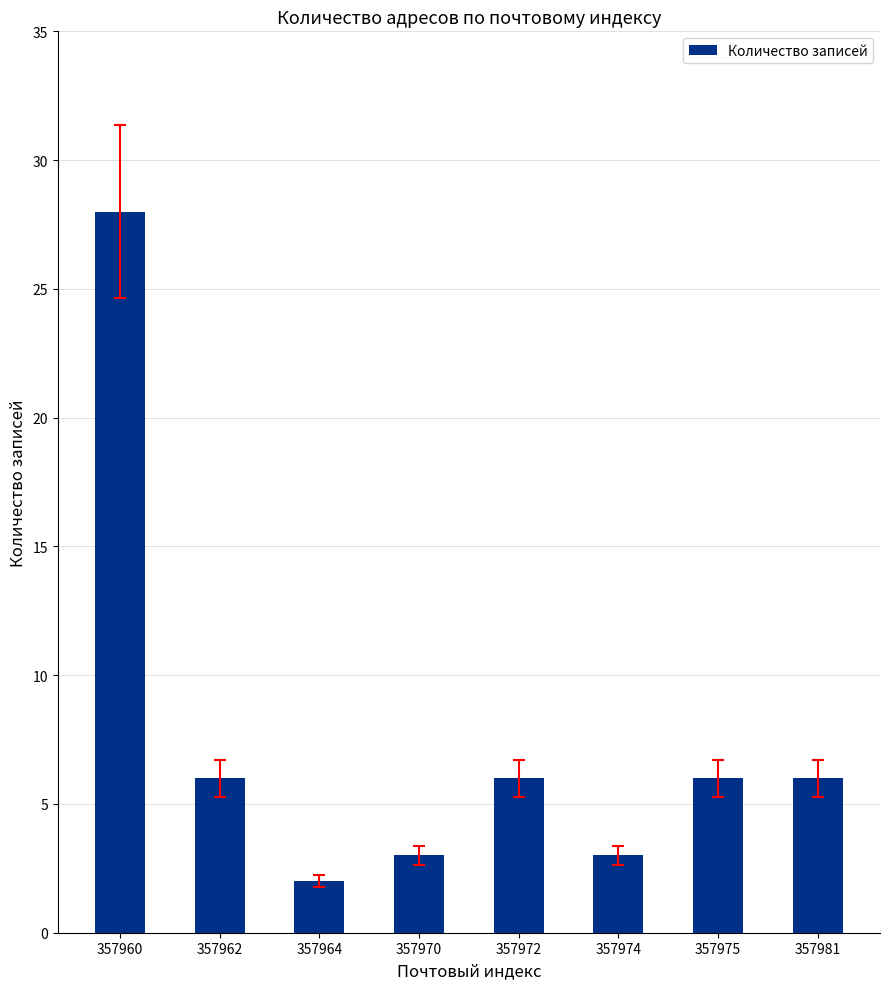

What is the ratio of the value at 357962 to the value at 357975?

1.0